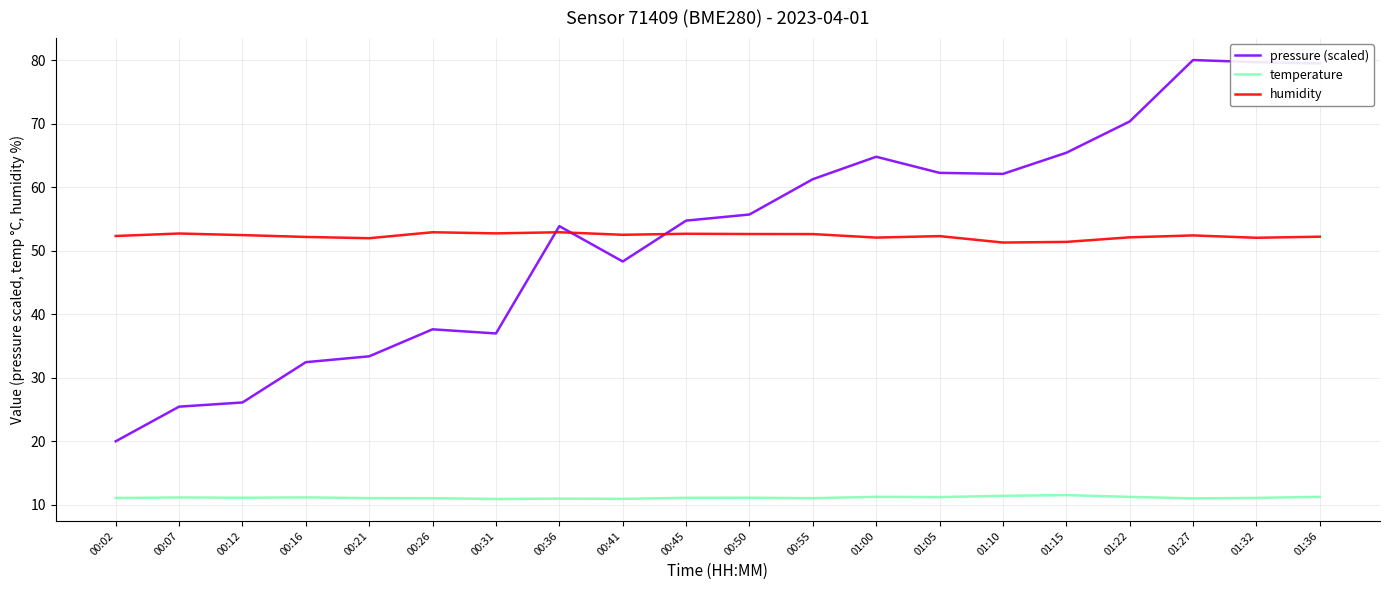

What is the maximum value shown in the chart?

80.0